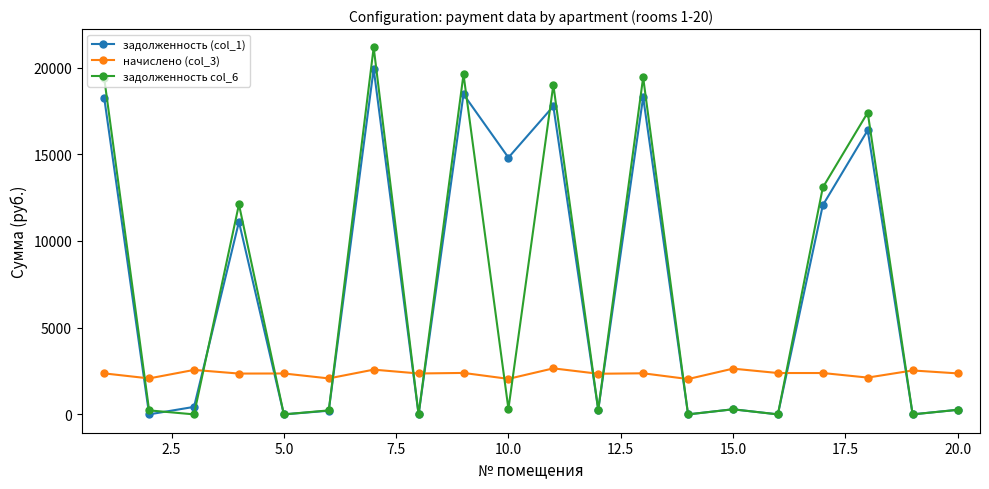

Rank the series by their maximum value, from highest to lowest.

задолженность col_6, задолженность (col_1), начислено (col_3)